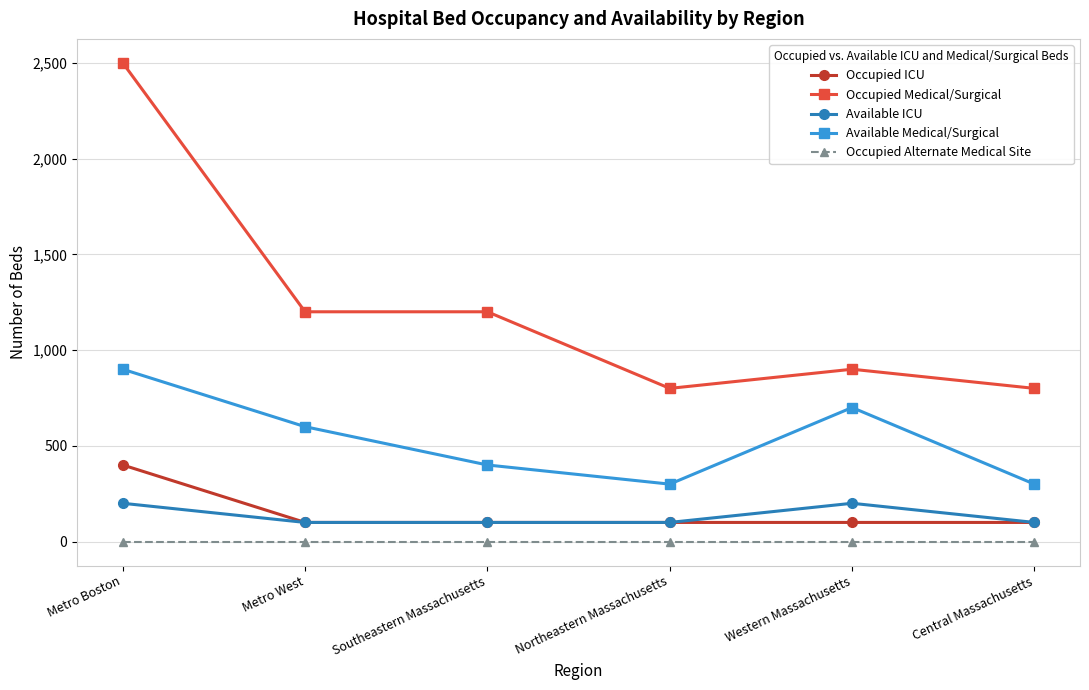

The value of Occupied Alternate Medical Site at Northeastern Massachusetts is 0. True or false?

True